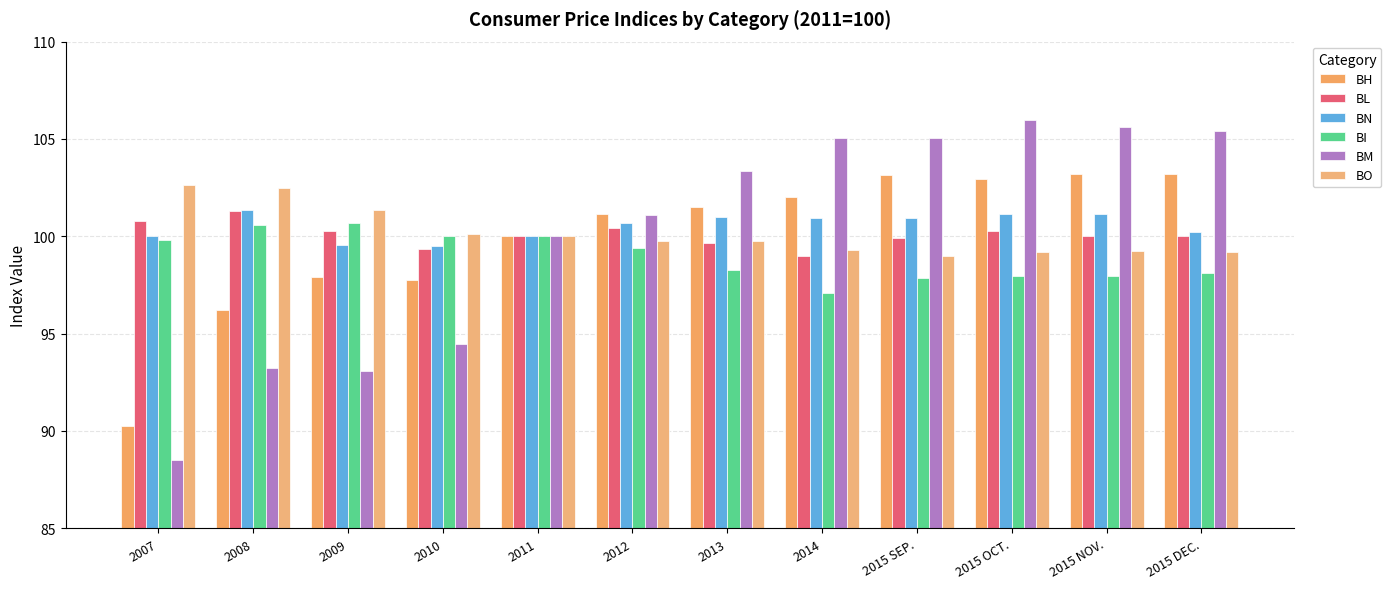

How many values in the BH series are below 101?

5